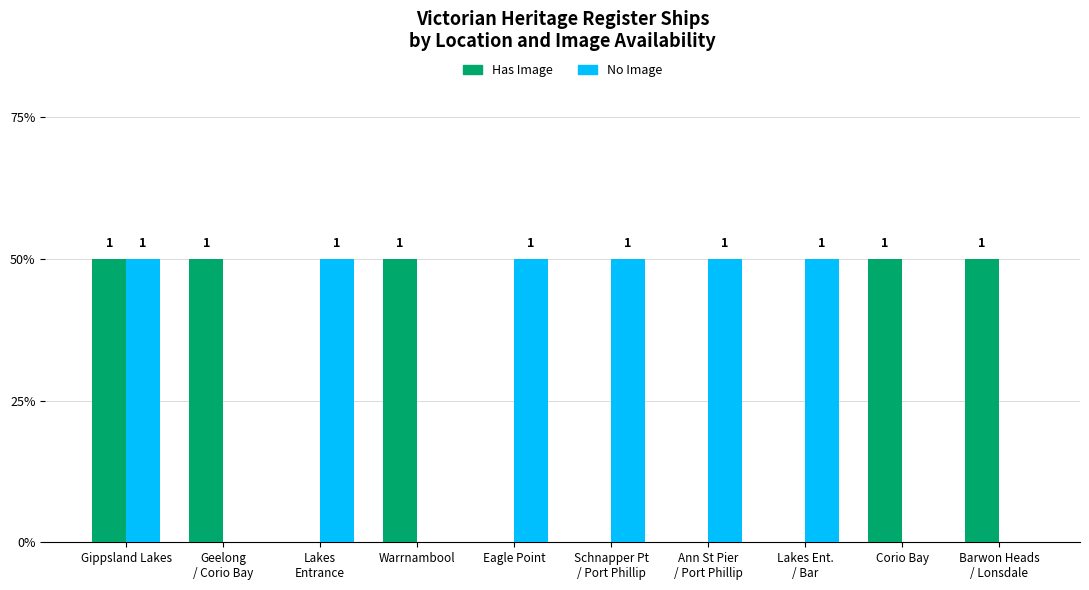

Which series has the largest total across all categories?

No Image